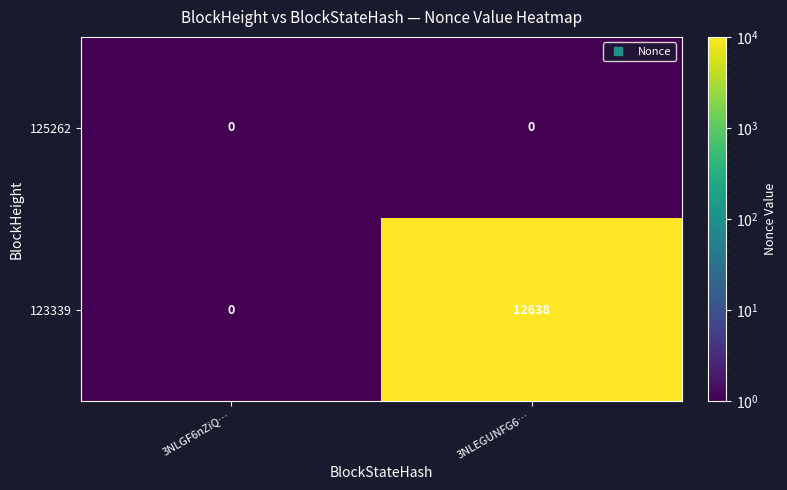

Which category has the lowest value in the 123339 series?

3NLGF6nZiQ…